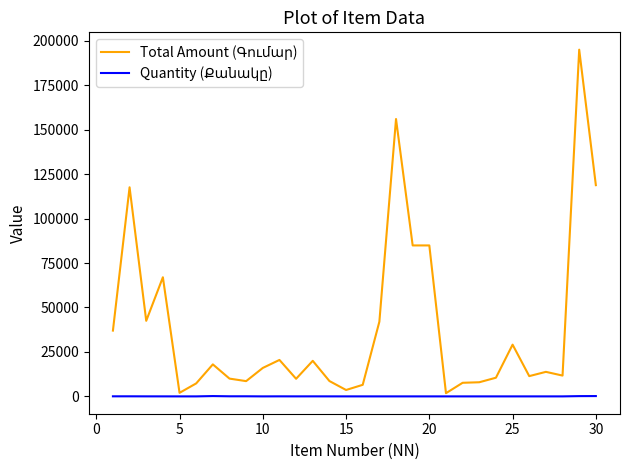

What is the maximum value shown in the chart?

195000